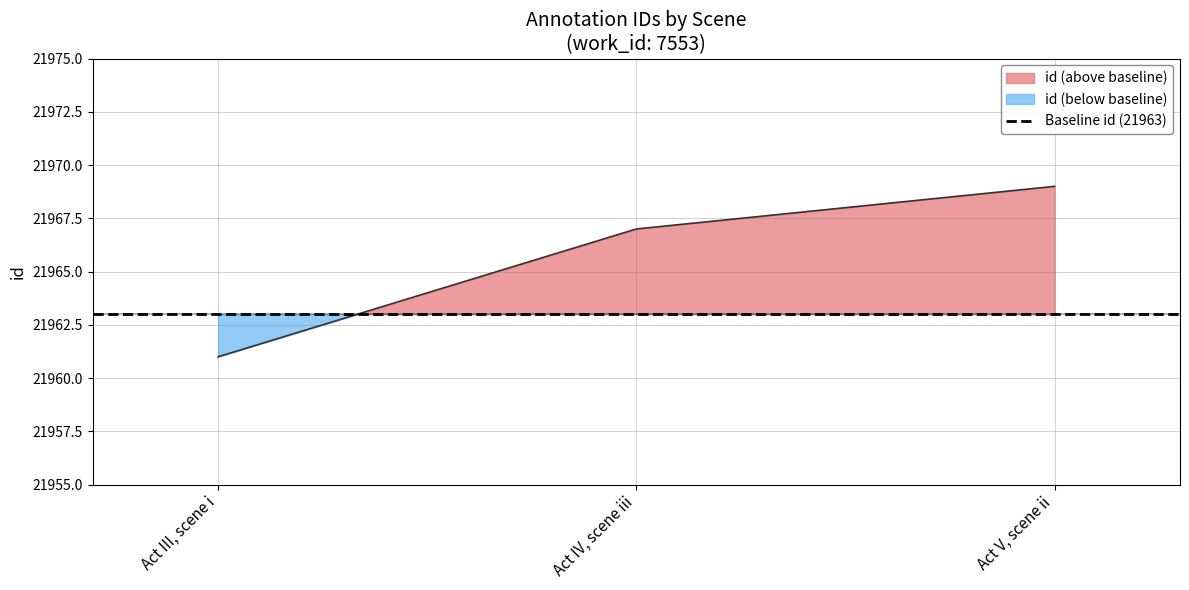

The chart shows a value of 38997 at Act IV, scene iii. True or false?

False